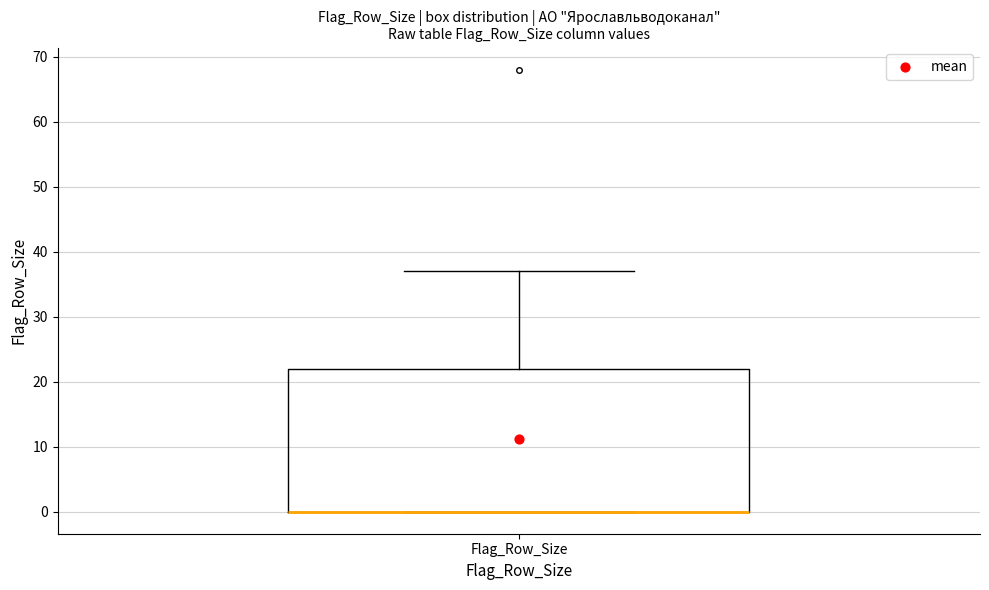

Read this box plot against the y-axis: the position of the median line, the range covered by the box, and the ends of both whiskers. The values are not printed on the chart, so give them approximately, as read against the axis.

median 0 (drawn on the box's lower edge), box 0 to 22, whiskers 0 to 37